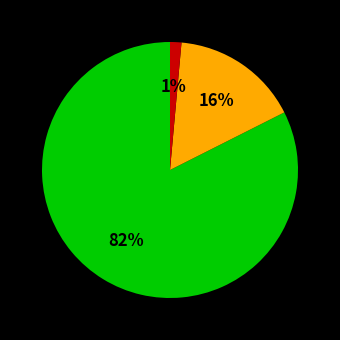

Is there any slice that represents more than half of the pie?

Yes